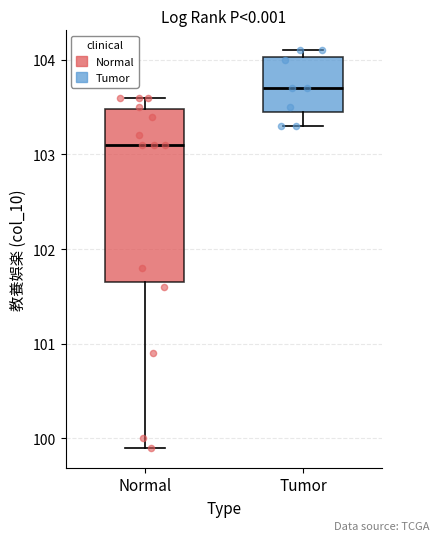

Comparing the boxes themselves (not the whiskers), which one is the tallest?

Normal